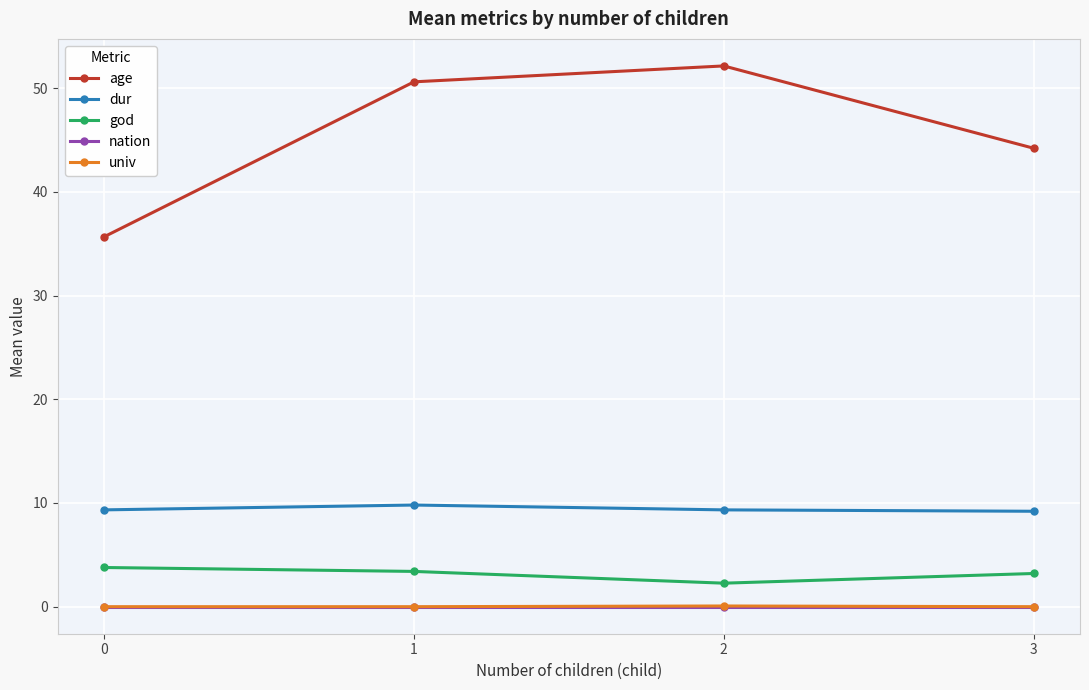

What is the highest value of the god series?

3.8